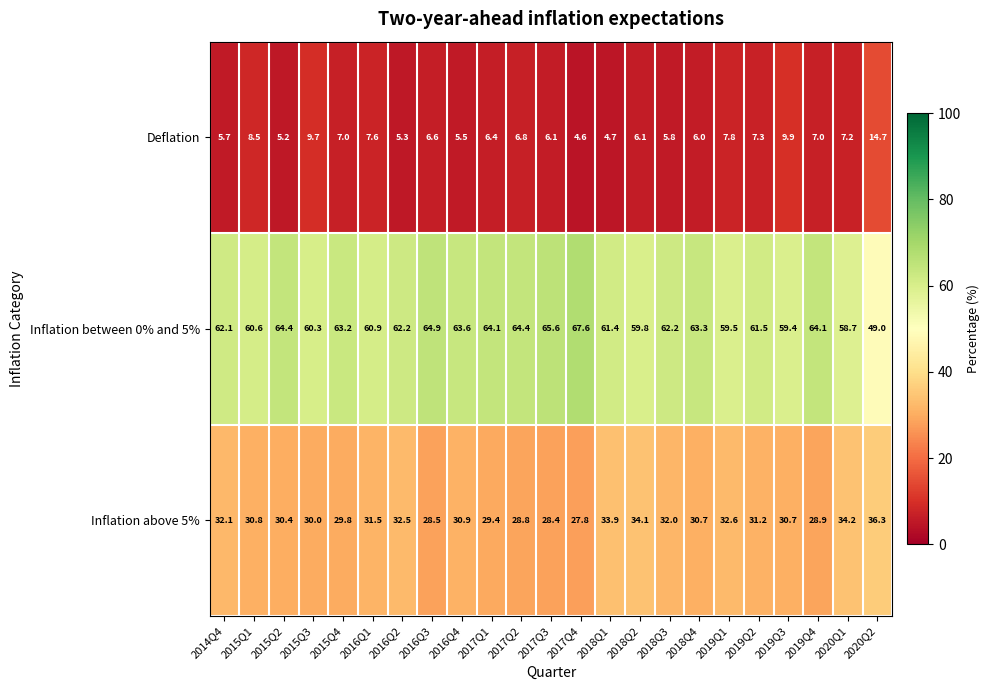

Which category has the lowest value in the Inflation above 5% series?

2017Q4